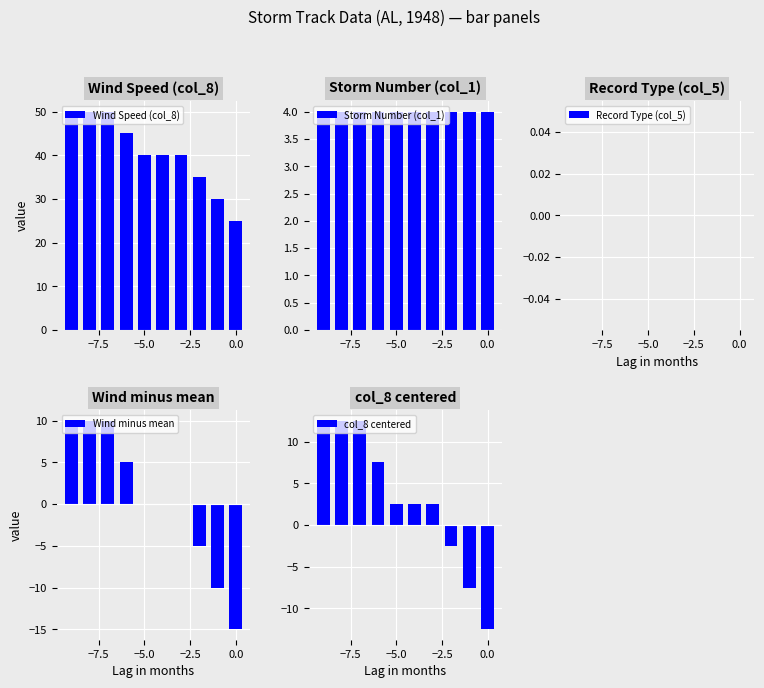

What is the highest value of the Wind Speed (col_8) series?

50